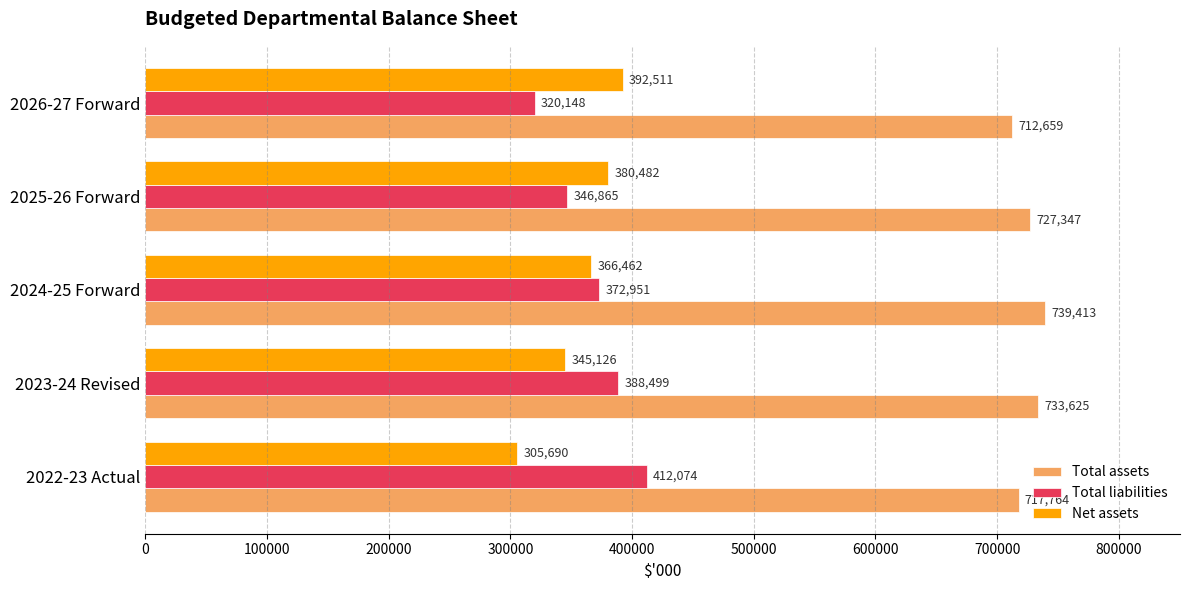

What is the difference between the maximum and minimum values in the Total liabilities series?

91926